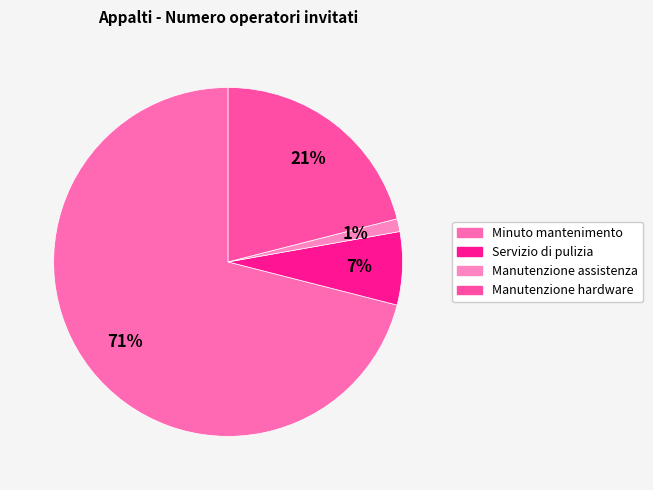

What is the majority slice?

Minuto mantenimento